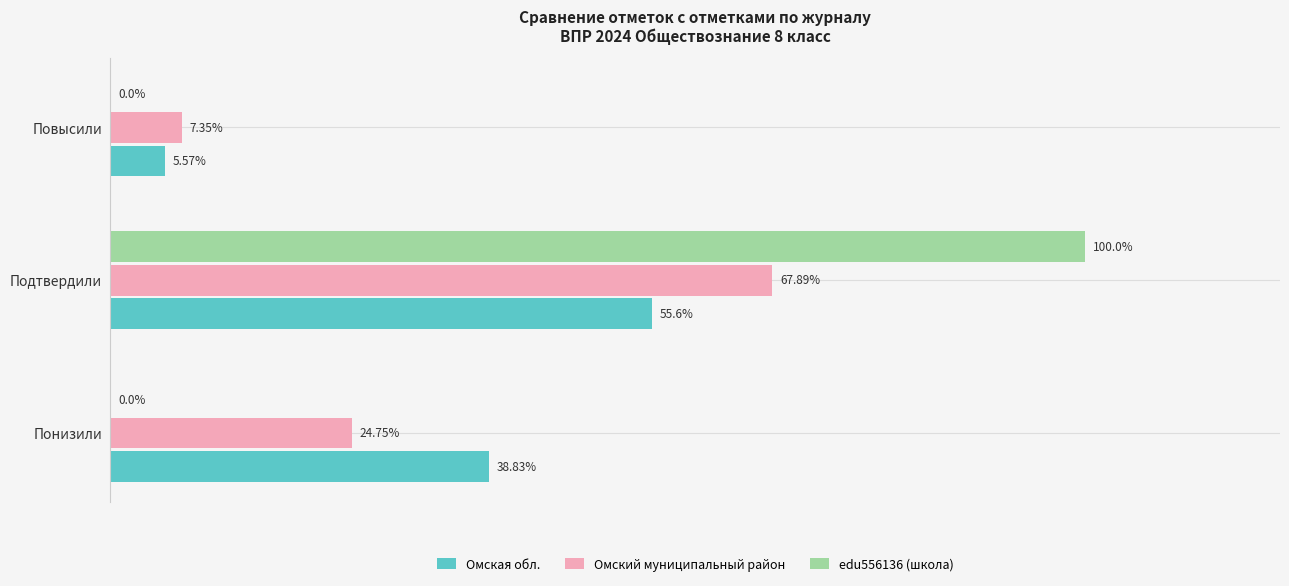

Is the value of Омский муниципальный район at Подтвердили greater than the value of edu556136 (школа) at Подтвердили?

No